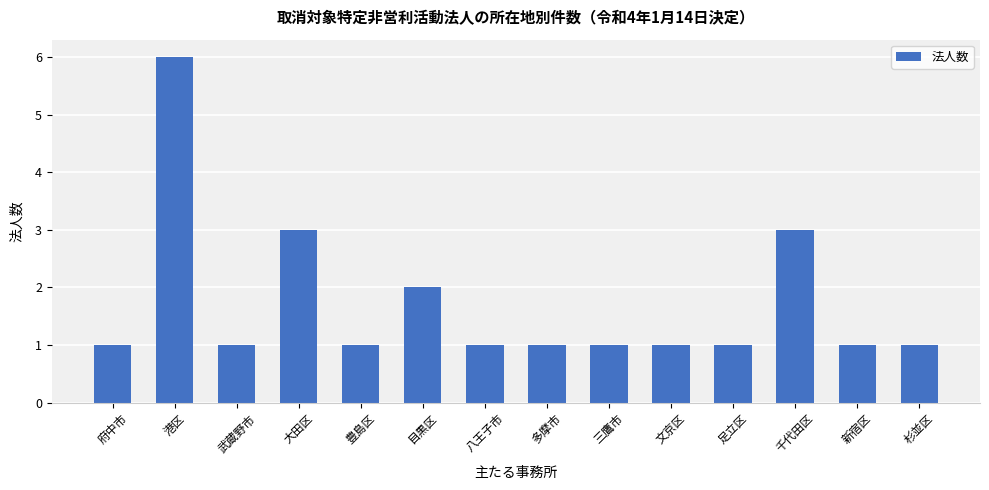

Are the bars horizontal?

No